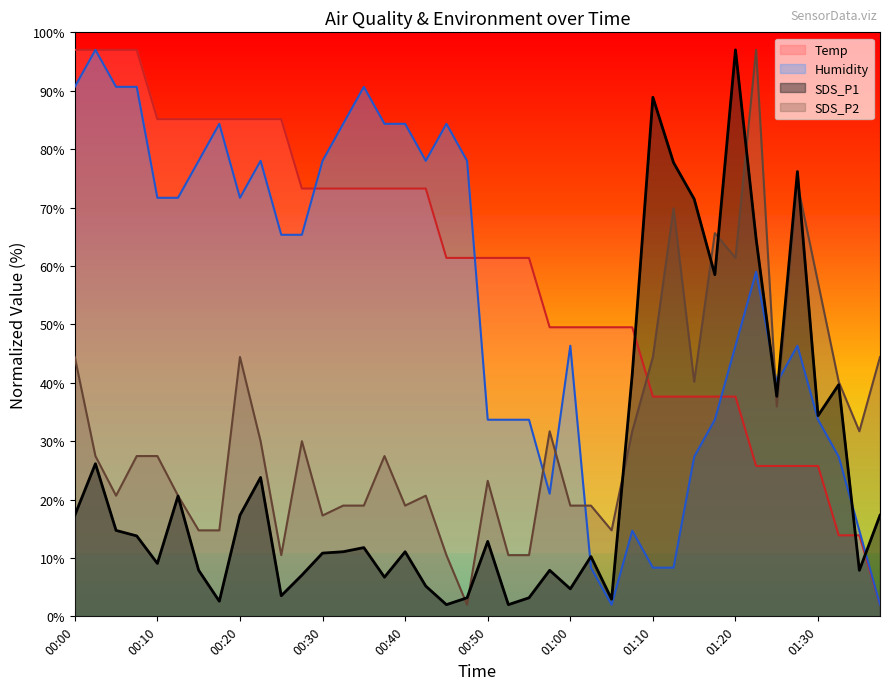

What is the smallest value displayed?

2.0